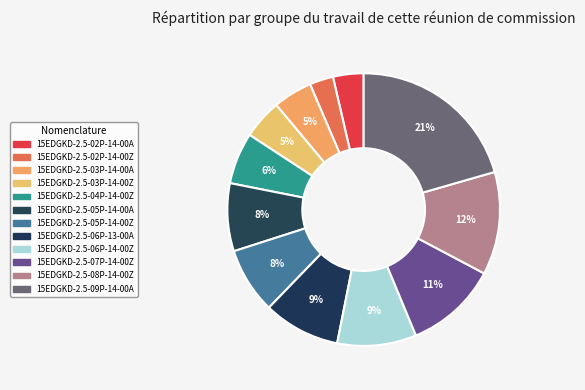

Is 15EDGKD-2.5-05P-14-00A the majority of the pie?

No